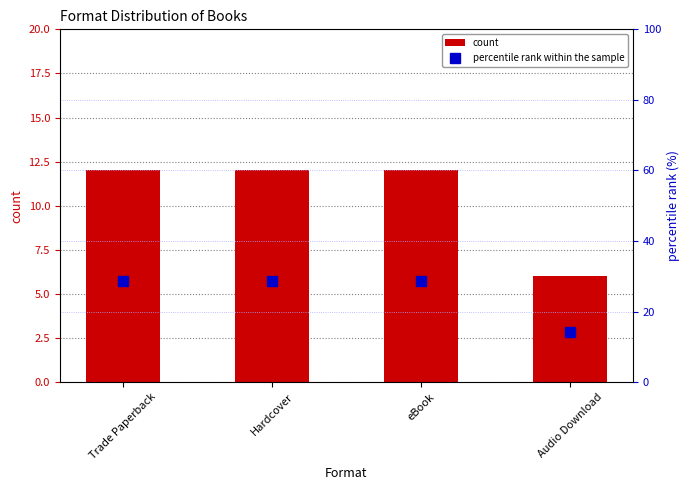

What is the difference between the maximum and minimum values in the count series?

6